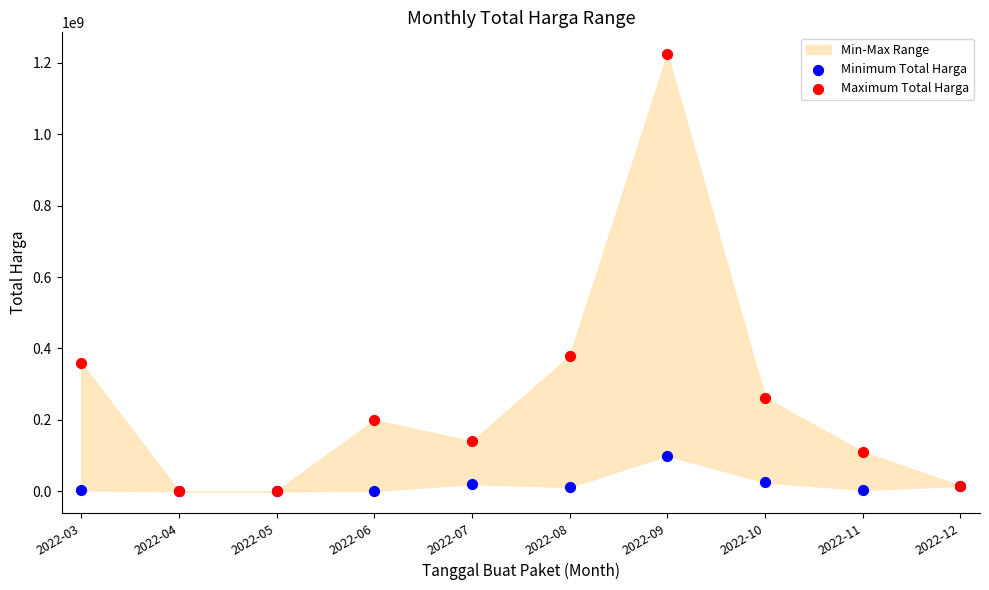

Which series reaches the maximum Y coordinate?

Maximum Total Harga